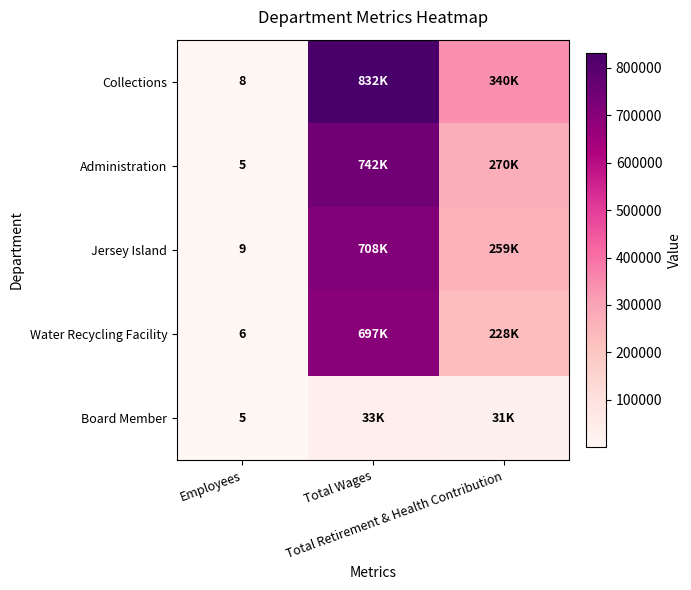

What is the maximum value for Administration?

741587